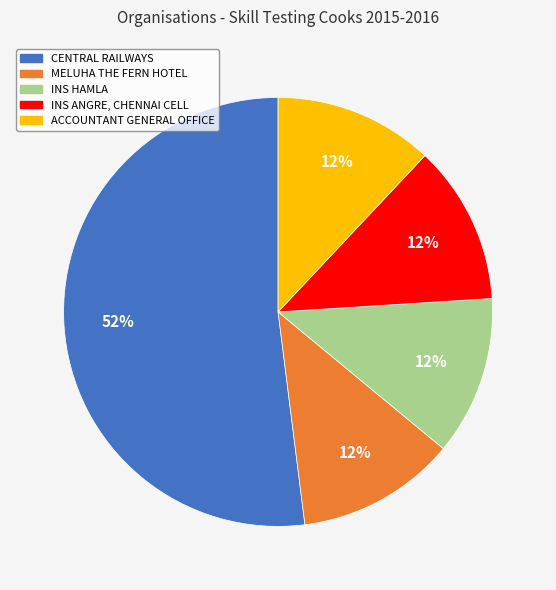

Is there any slice that represents more than half of the pie?

Yes